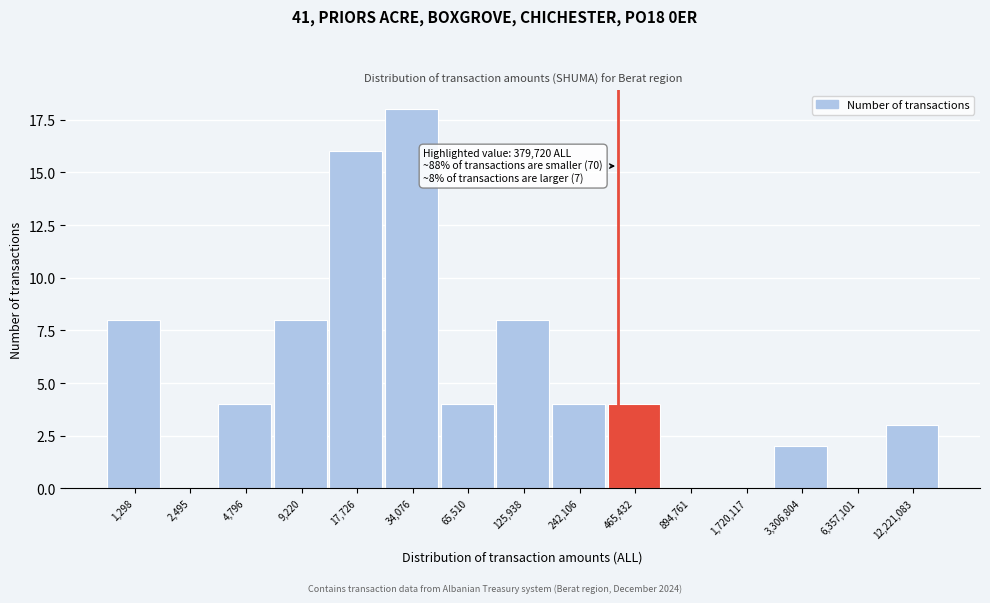

Reading left to right, transcribe all the data shown in this chart.

1,298=8	2,495=0	4,796=4	9,220=8	17,726=16	34,076=18	65,510=4	125,938=8	242,106=4	465,432=4	894,761=0	1,720,117=0	3,306,804=2	6,357,101=0	12,221,083=3